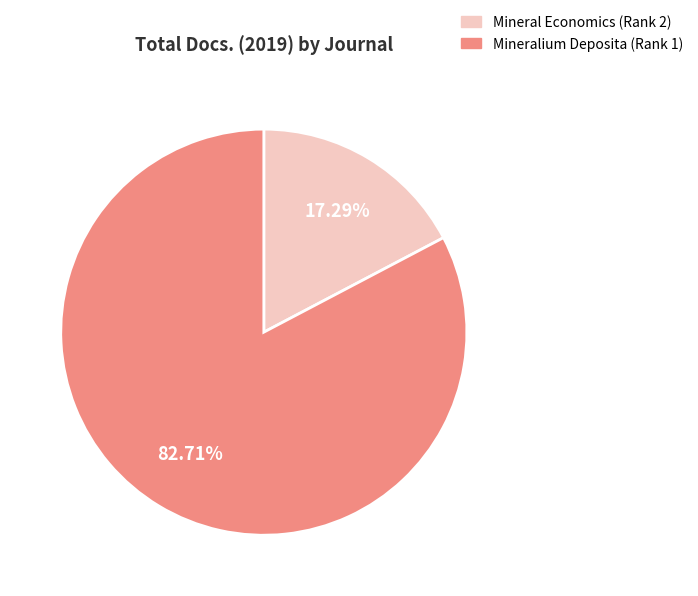

How many slices are in this pie chart?

2